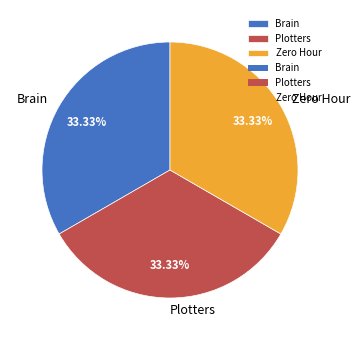

What is the ratio of the value at Brain to the value at Zero Hour?

1.0